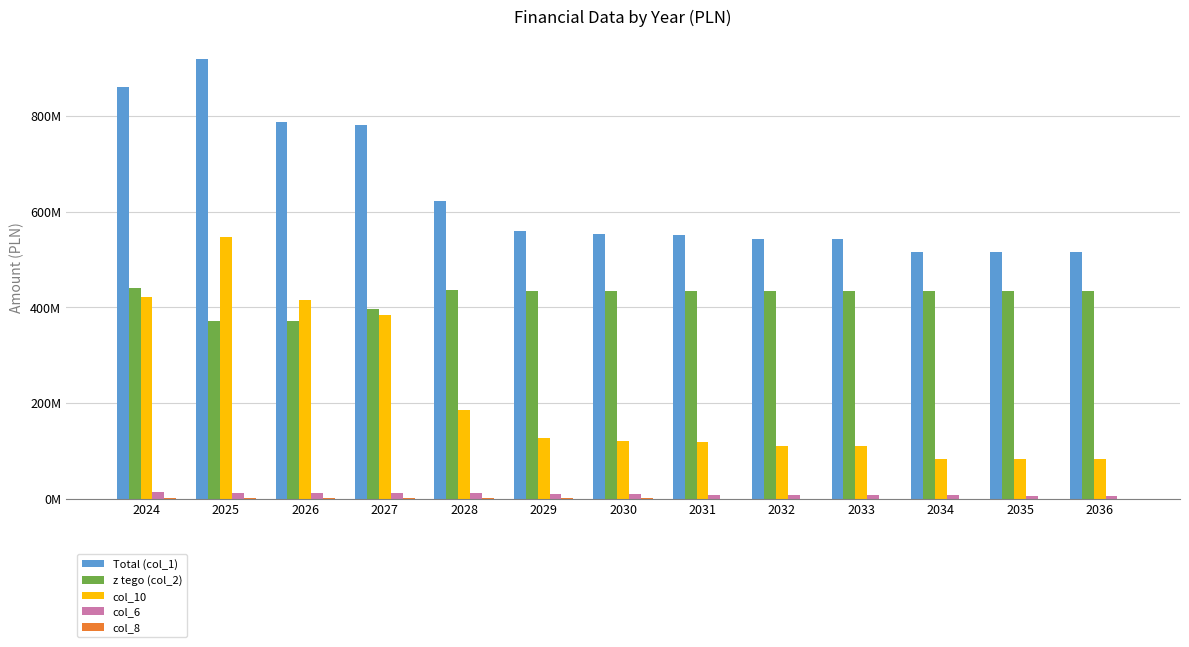

What value does the z tego (col_2) series have at 2029?

433684610.0